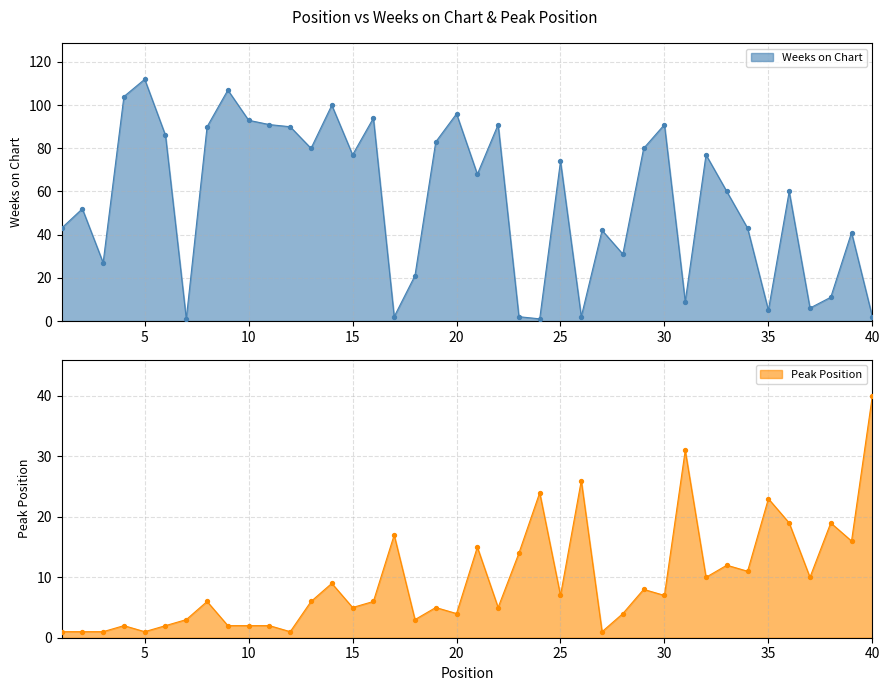

At which category is the sum across all series the highest?

5